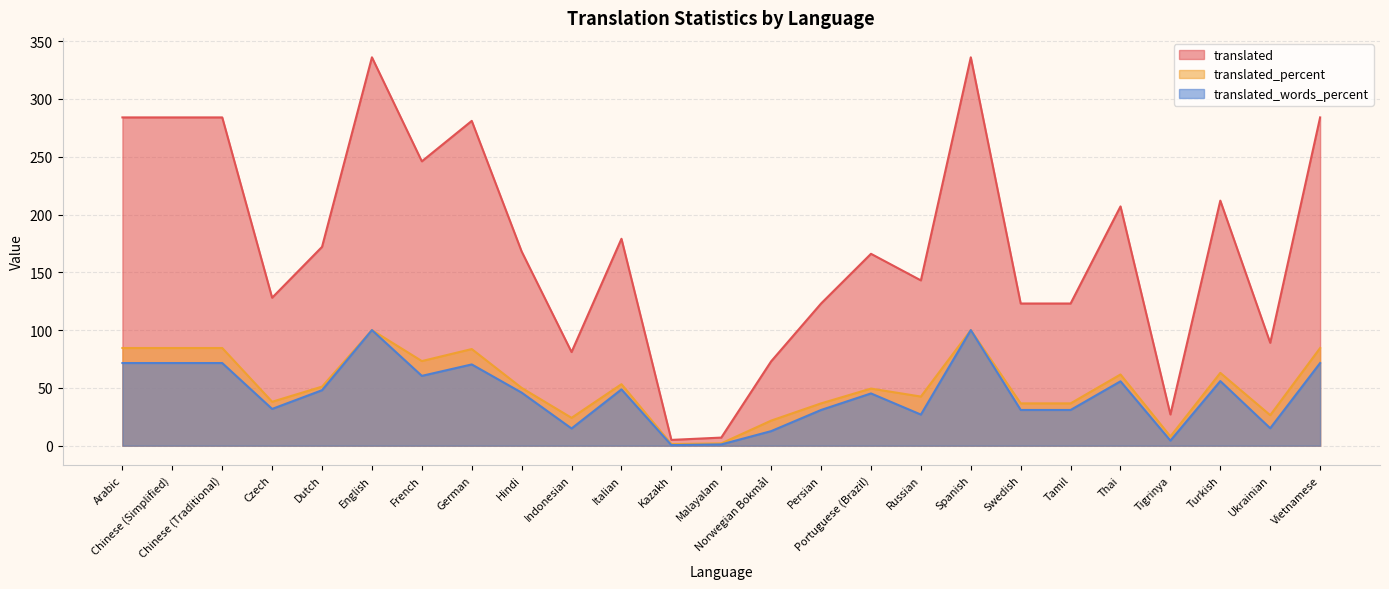

What is the greatest value displayed?

336.0